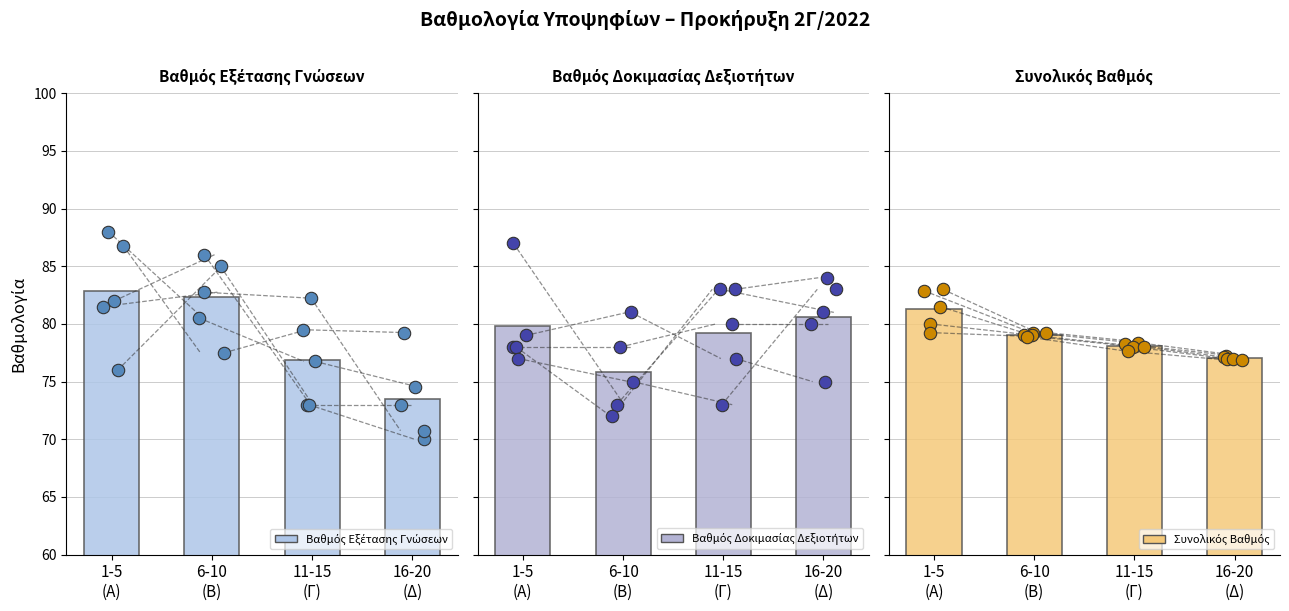

What are all the series names shown in the legend?

Βαθμός Εξέτασης Γνώσεων, Βαθμός Δοκιμασίας Δεξιοτήτων, Συνολικός Βαθμός